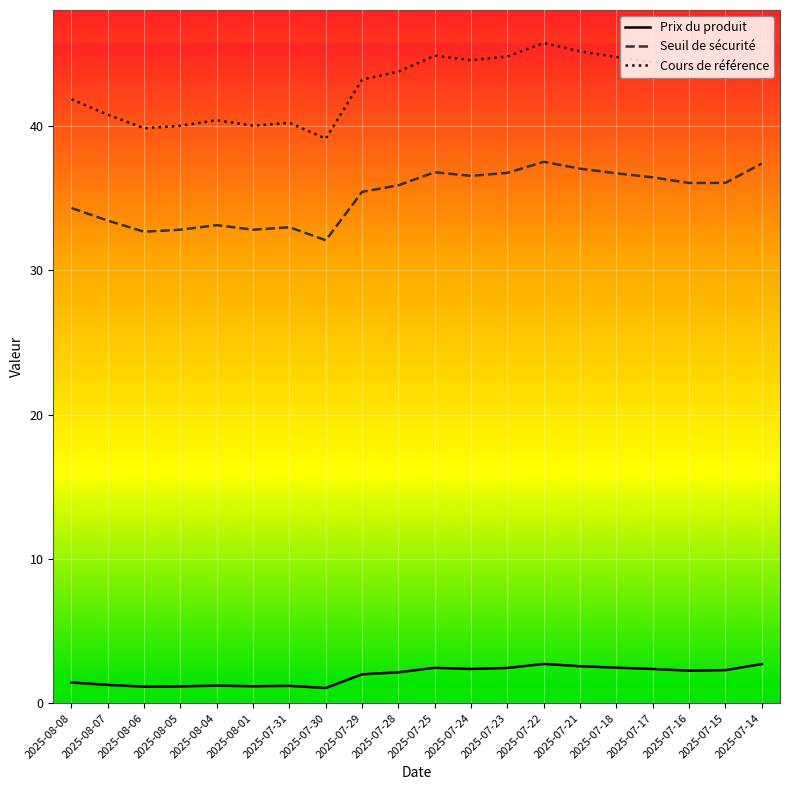

Is this an area chart (filled region under the line)?

No